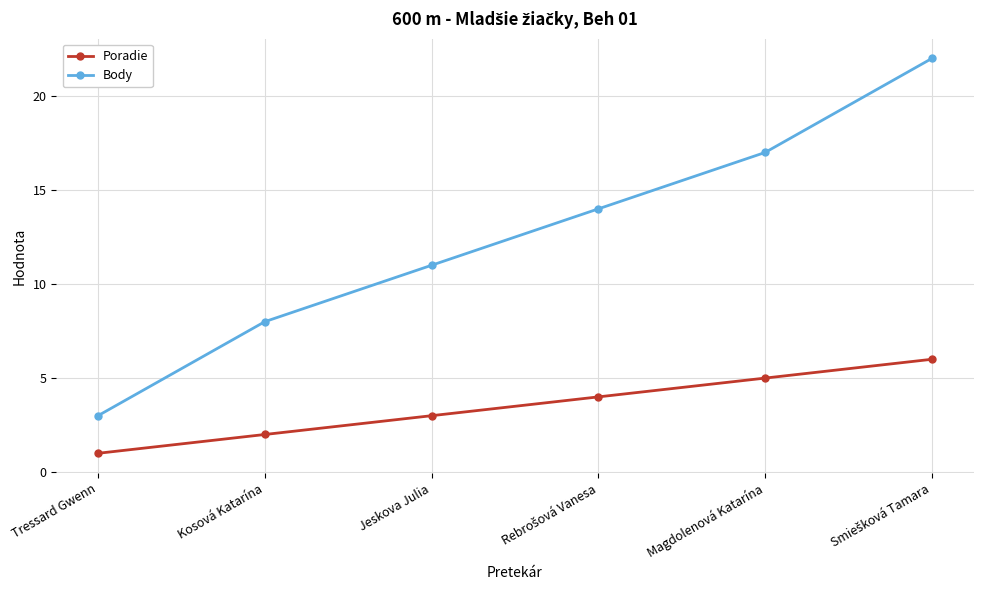

Does the chart have visible grid lines?

Yes